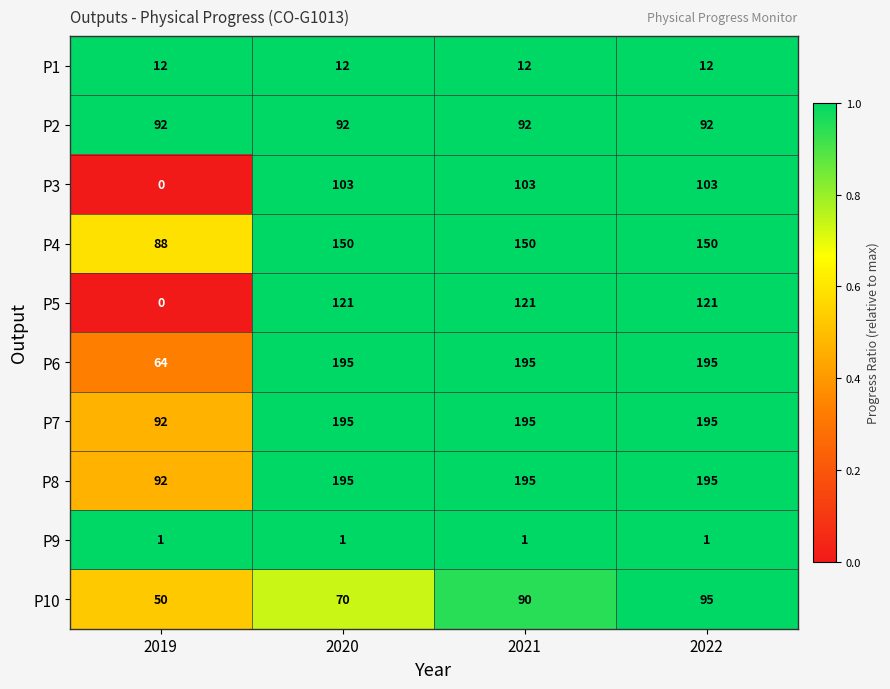

What is the sum of the P3 values at 2019 and 2020?

103